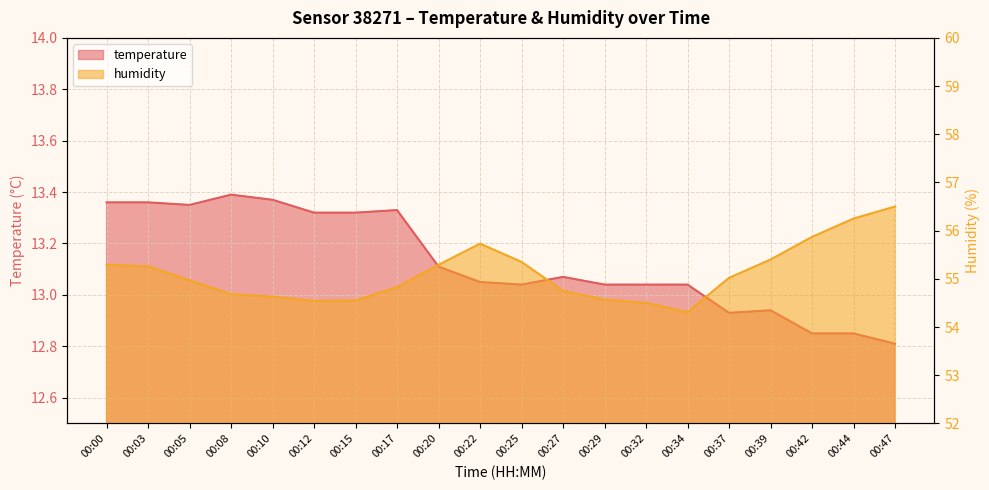

At 00:12, list the series in order from largest to smallest.

humidity, temperature